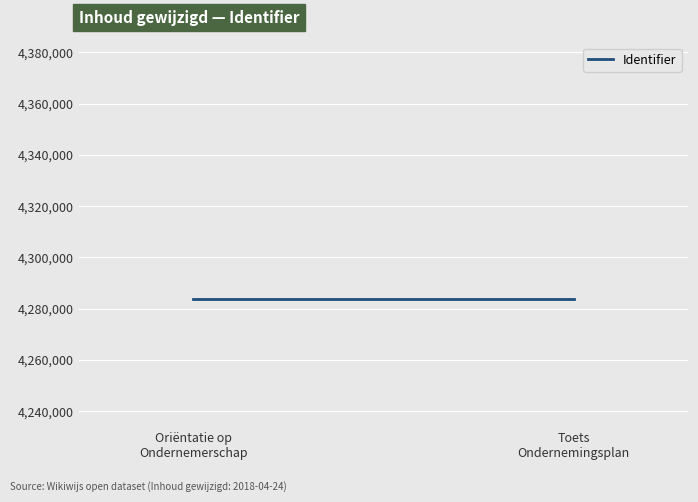

How many data points are less than 4283876?

1